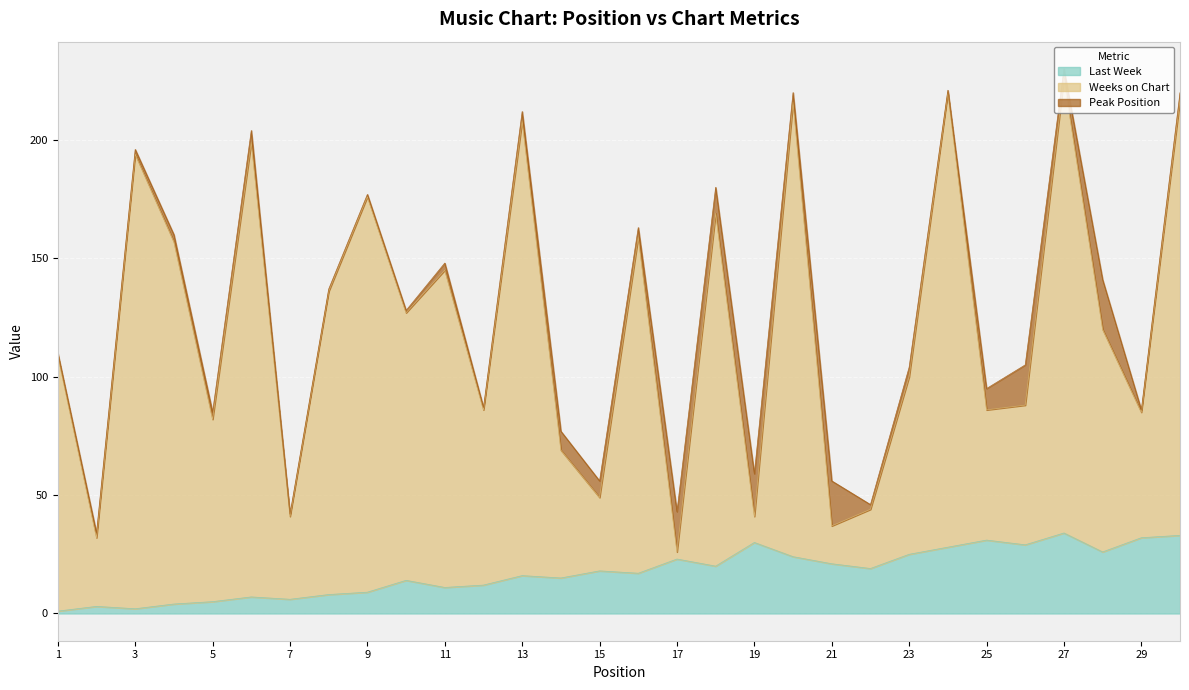

What is the highest value of the Last Week series?

34